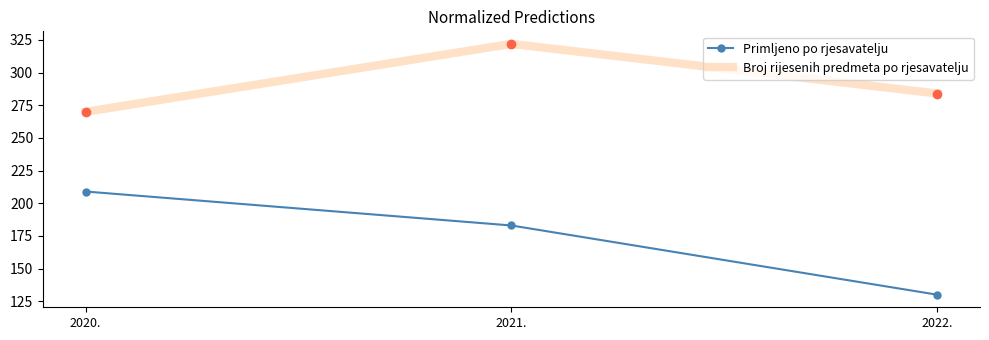

Reading right to left, what are all the values shown in this chart?

Primljeno po rjesavatelju: 130	183	209
Broj rijesenih predmeta po rjesavatelju: 284	322	270